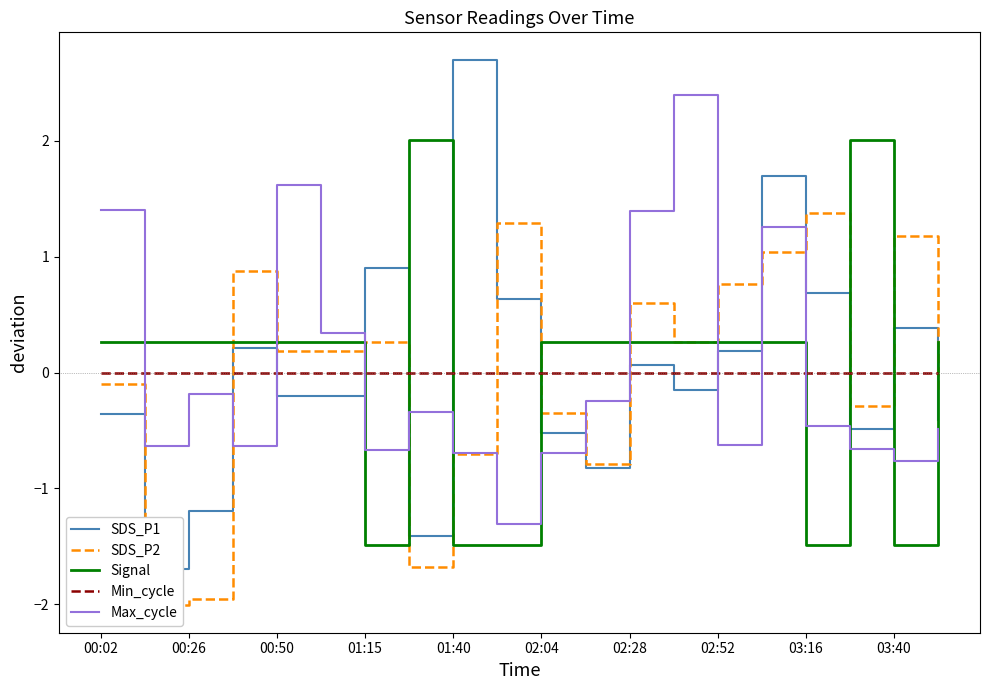

Does the chart display data point markers on the line(s)?

No